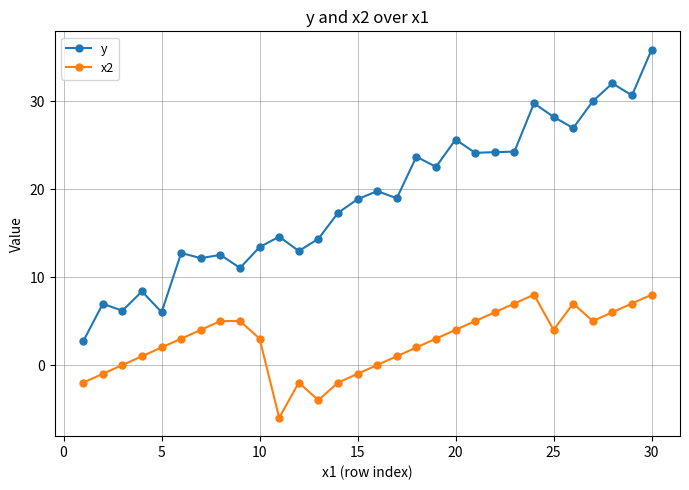

Rank the series by their maximum value, from highest to lowest.

y, x2